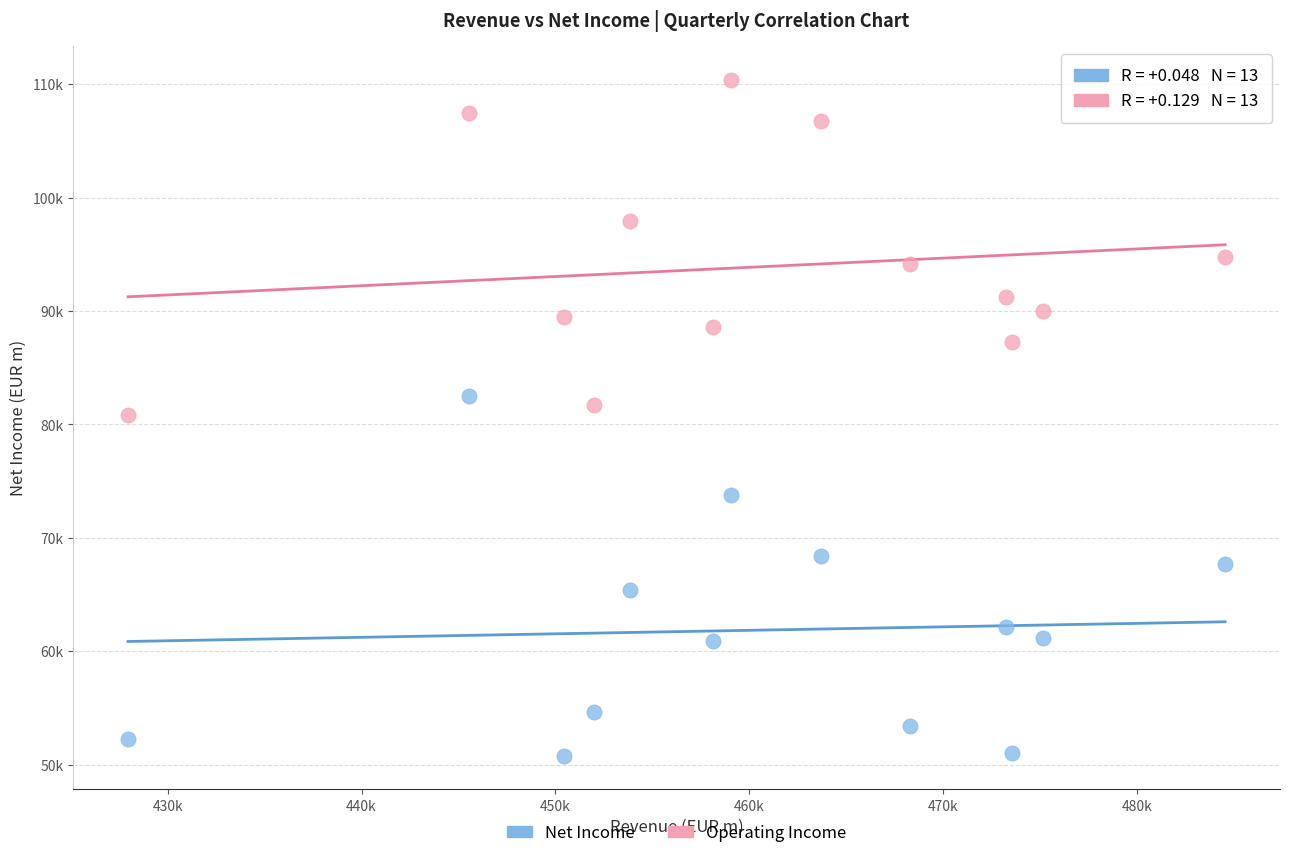

Which series has the widest spread of Y values?

Net Income